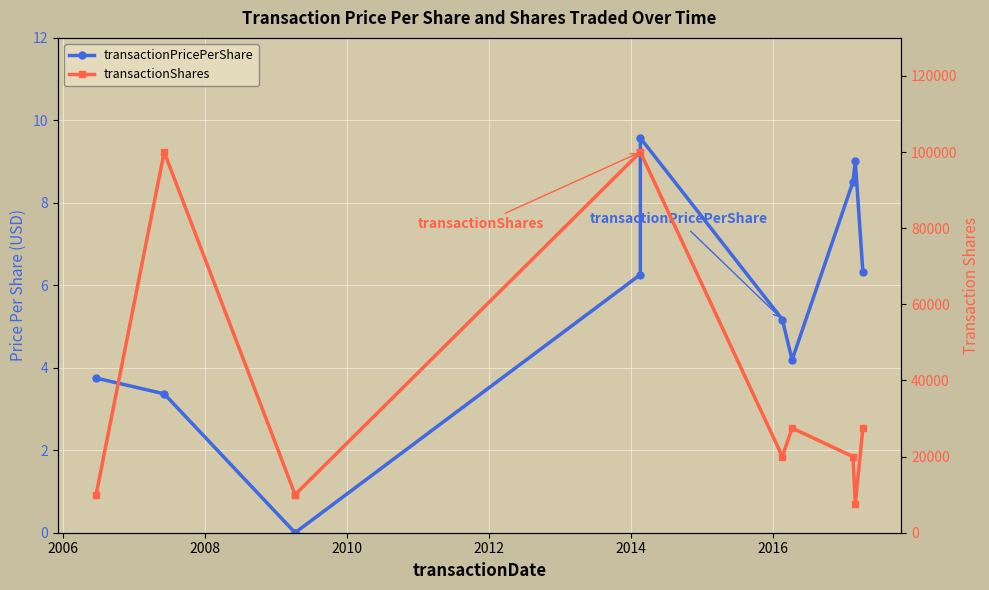

What is the sum of all transactionShares values?

432500.0